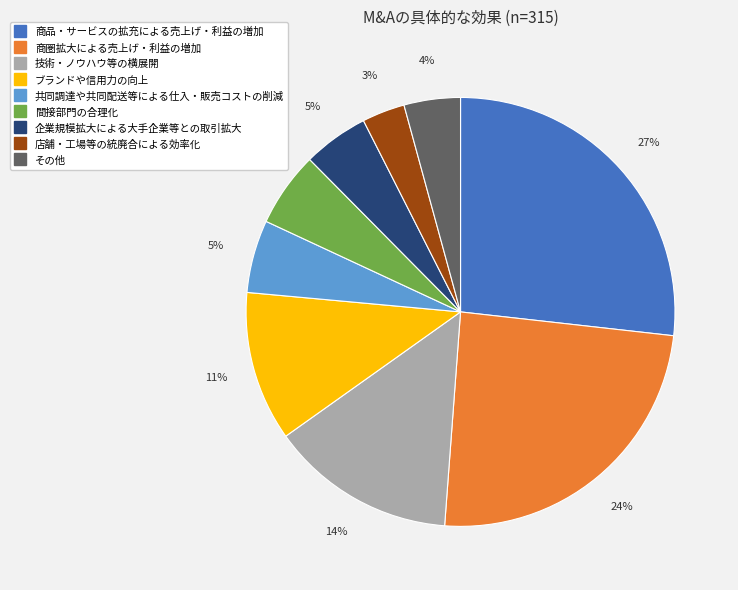

Between 間接部門の合理化 and 企業規模拡大による大手企業等との取引拡大, which is larger?

間接部門の合理化